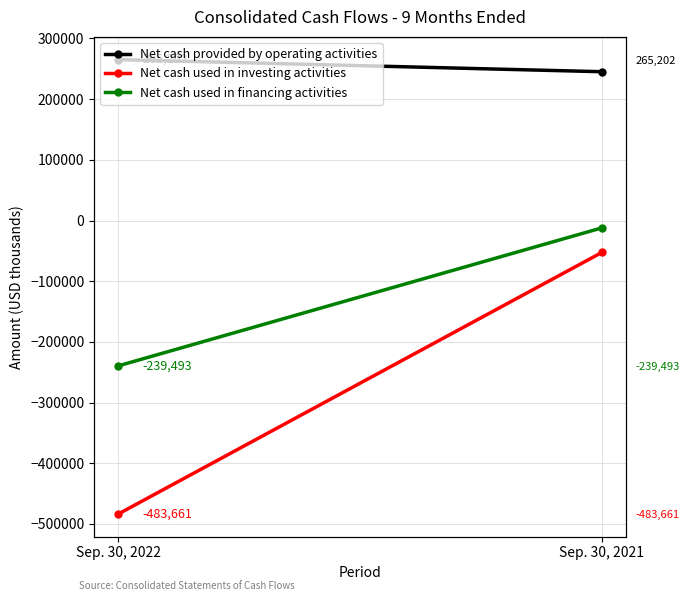

Is it true that Net cash used in investing activities equals -35306 at Sep. 30, 2021?

False